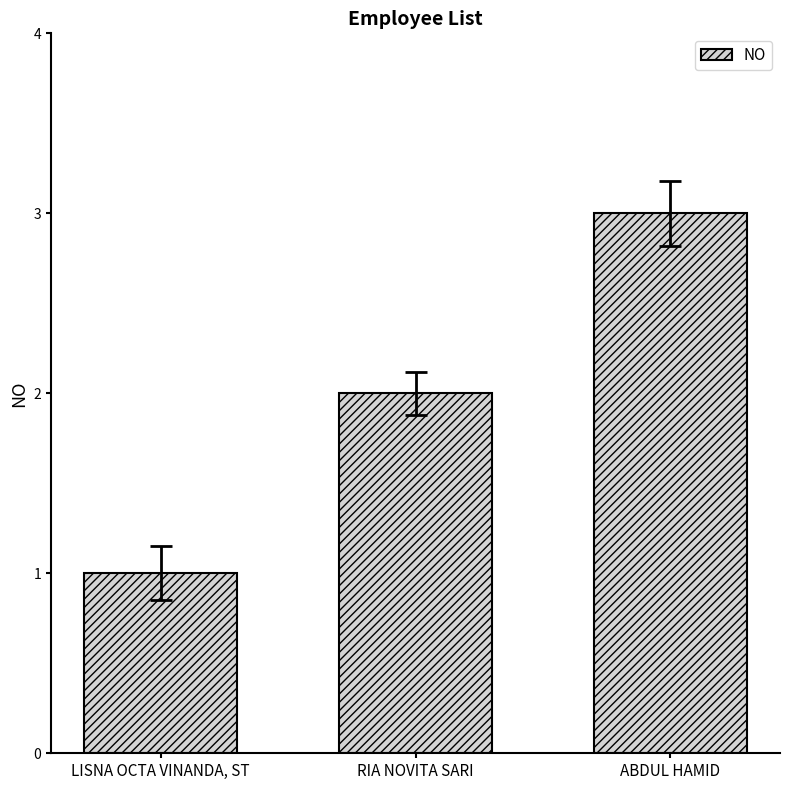

Rank the categories by value from lowest to highest.

LISNA OCTA VINANDA, ST, RIA NOVITA SARI, ABDUL HAMID